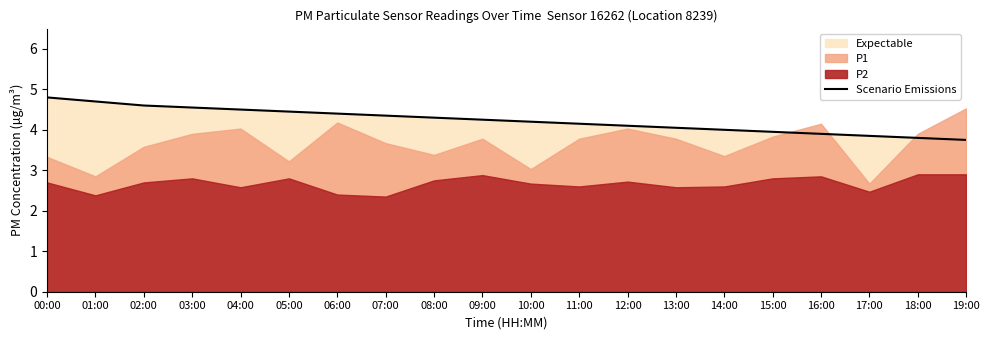

Approximately how many times larger is the value at 09:00 compared to 01:00?

0.9